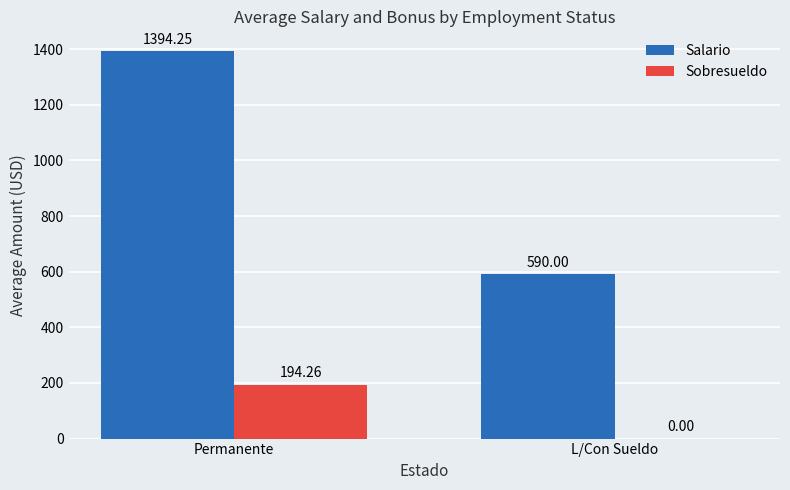

Which category has the highest value in the Sobresueldo series?

Permanente